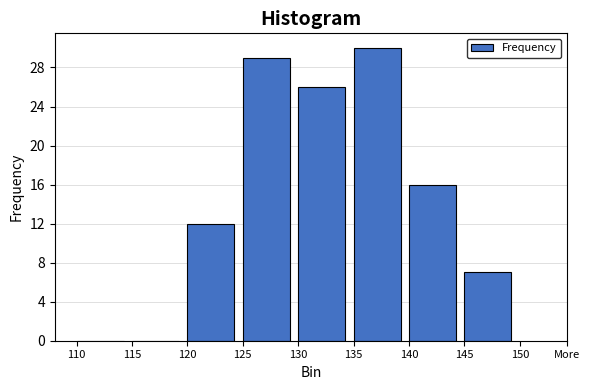

Reading right to left, list all the values displayed in this chart.

145=7	140=16	135=30	130=26	125=29	120=12	115=0	110=0